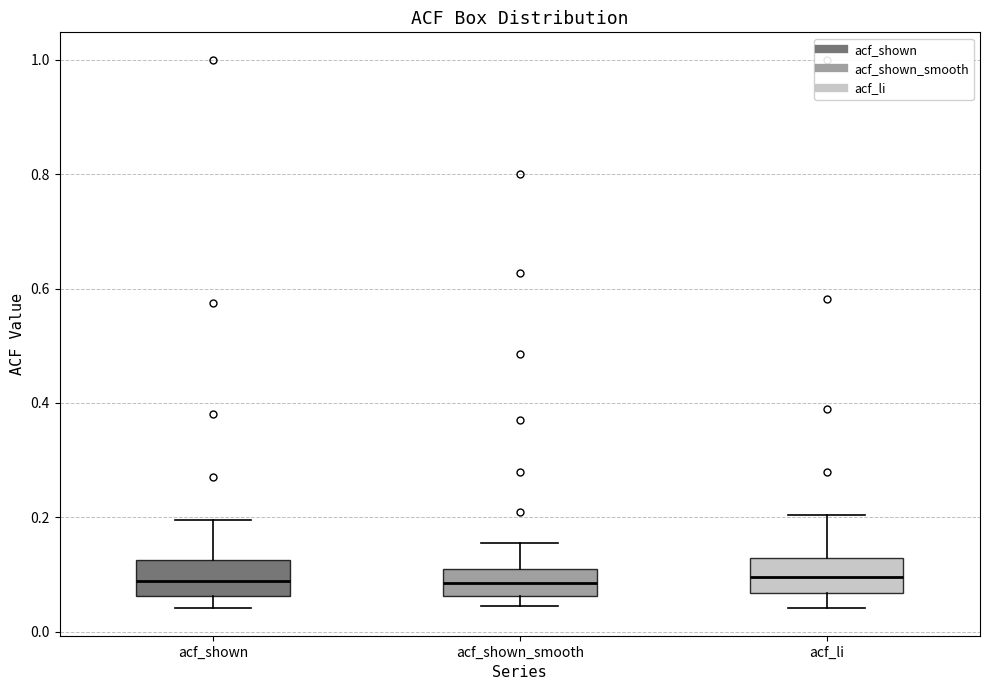

Reading left to right, read every box against the y-axis: the position of its median line, the range the box covers, and the ends of its whiskers. The values are not printed on the chart, so give them approximately, as read against the axis.

acf_shown: median 0.08, box 0.06 to 0.12, whiskers 0.04 to 0.20
acf_shown_smooth: median 0.08, box 0.06 to 0.12, whiskers 0.04 to 0.16
acf_li: median 0.10, box 0.06 to 0.12, whiskers 0.04 to 0.20